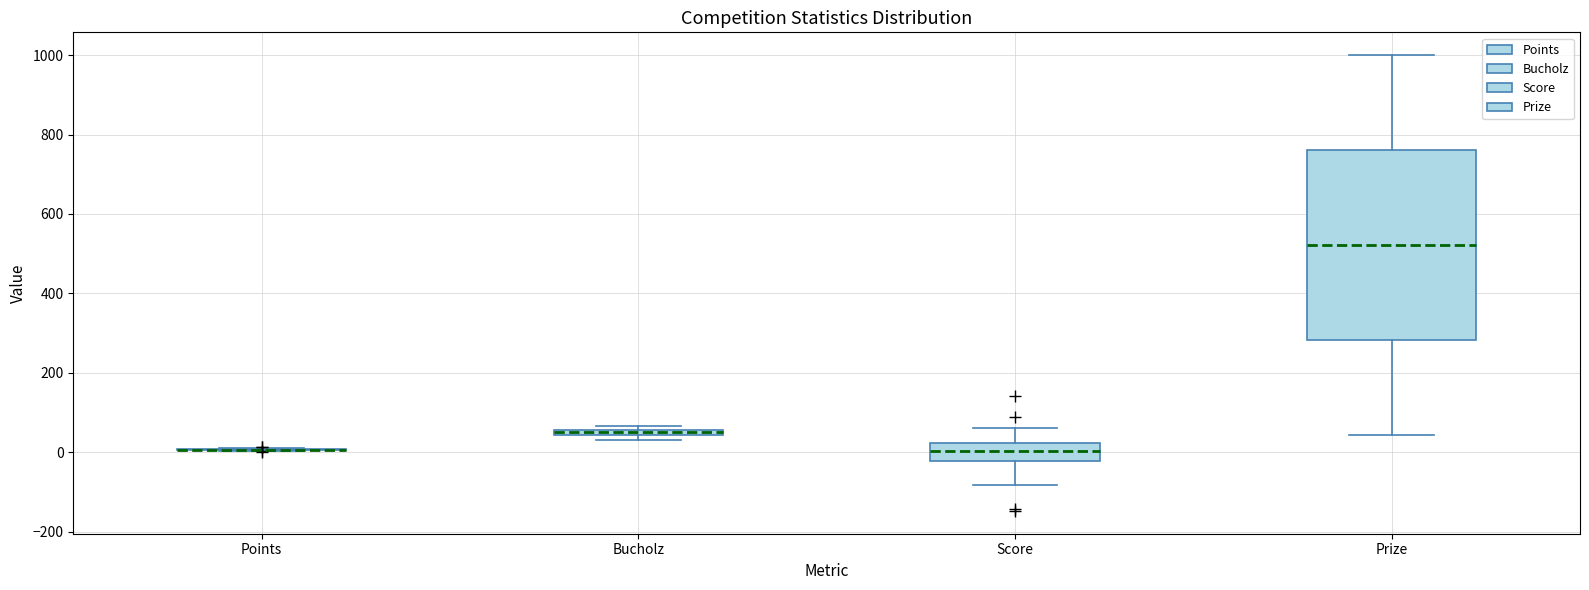

Where is the lower edge of the box for Prize on the y-axis? The values are not printed on the chart, so give them approximately, as read against the axis.

280